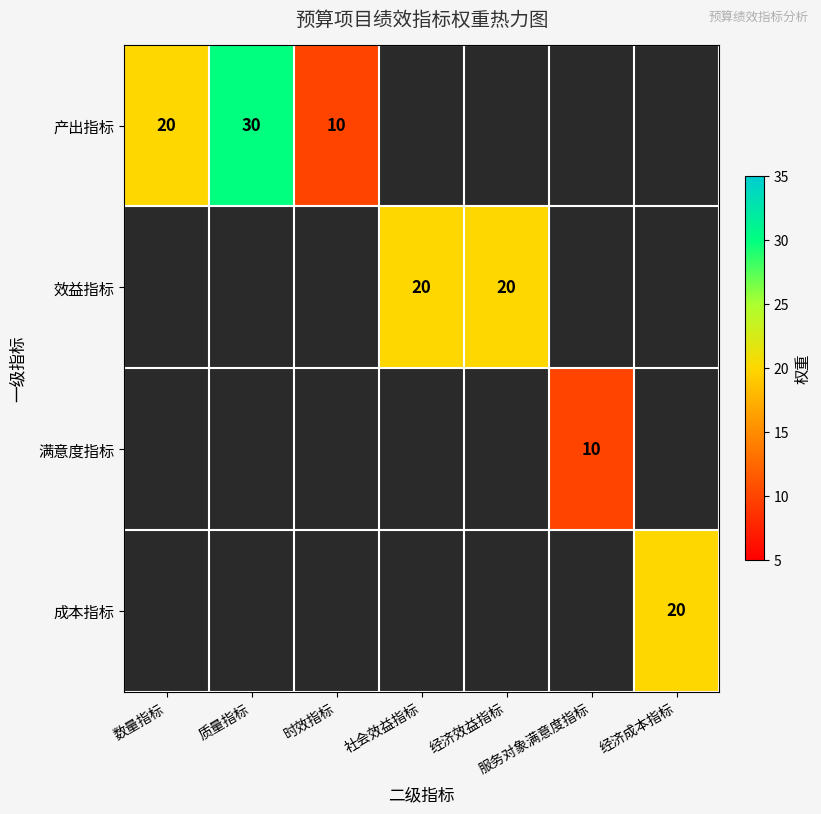

How many series are shown in this chart?

4